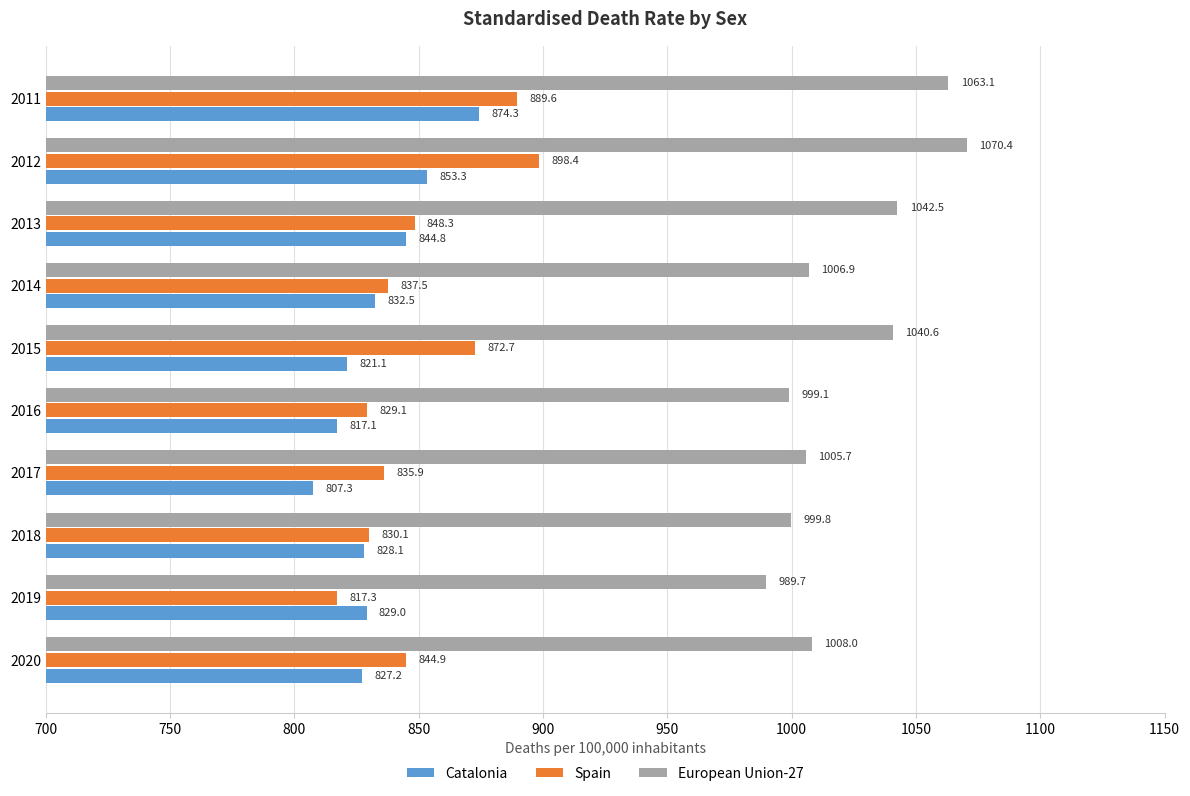

At how many categories does at least one series exceed 1002?

7